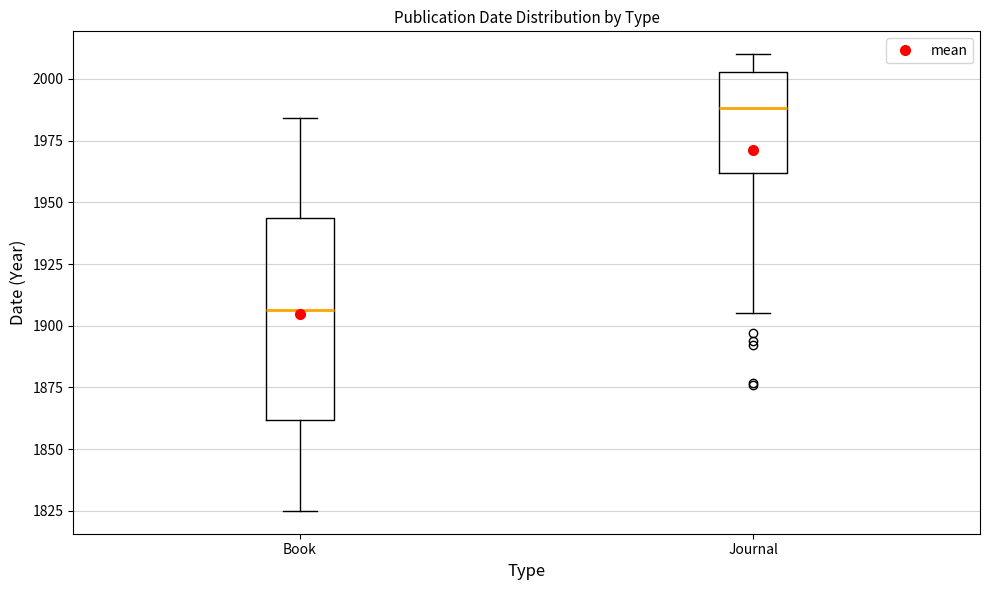

Which box has the lowest median line?

Book